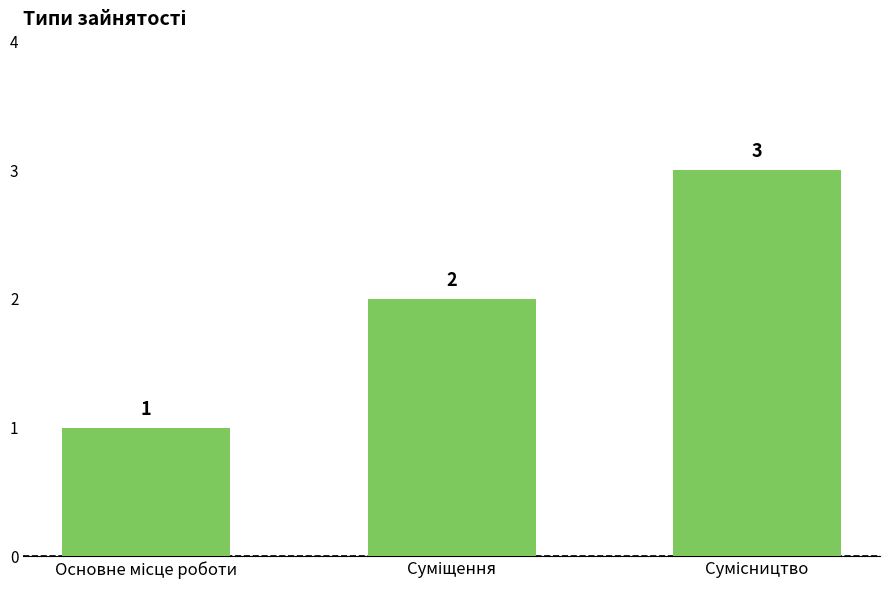

What is the sum of all values?

6